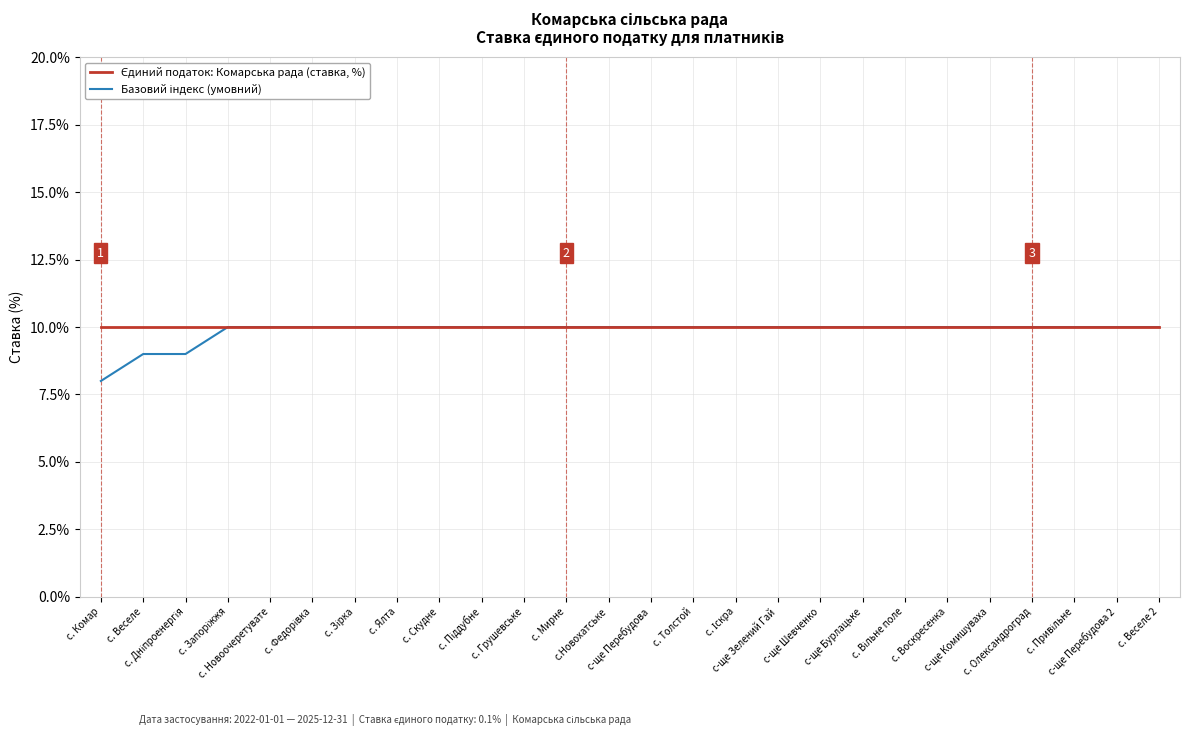

List the series in order of their peak value, highest first.

Єдиний податок: Комарська рада (ставка, %), Базовий індекс (умовний)